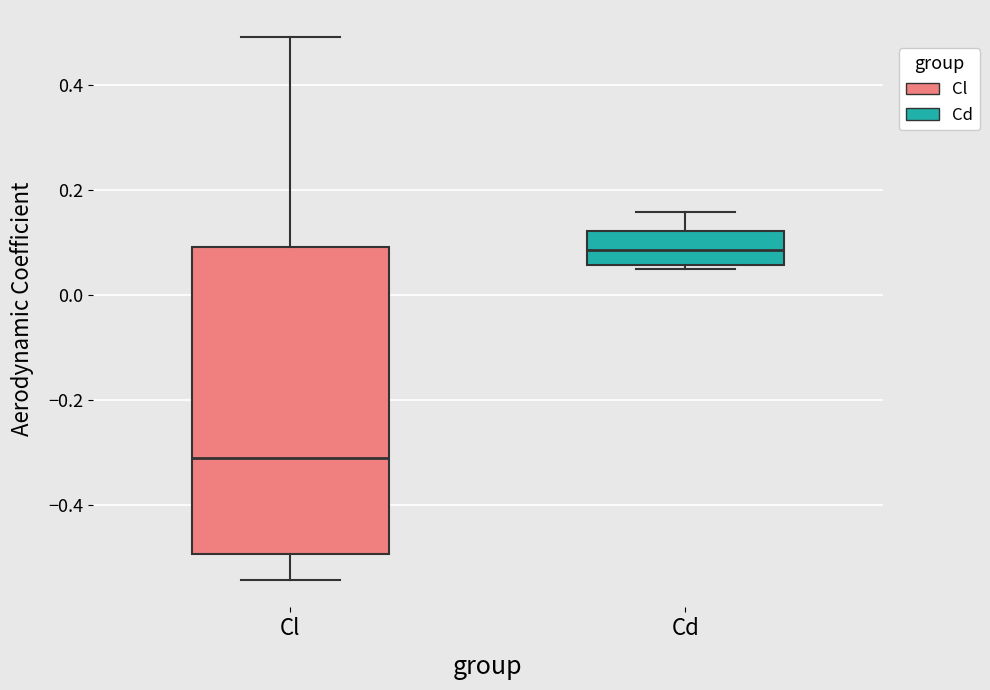

Where is the upper edge of the box for Cd on the y-axis? The values are not printed on the chart, so give them approximately, as read against the axis.

0.12